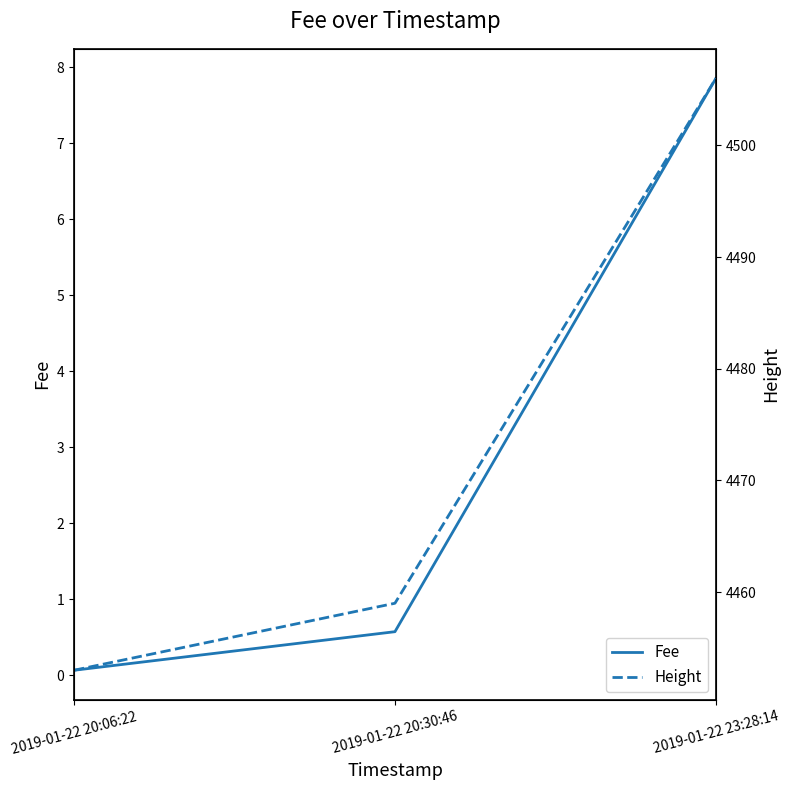

Is this an area chart (filled region under the line)?

No